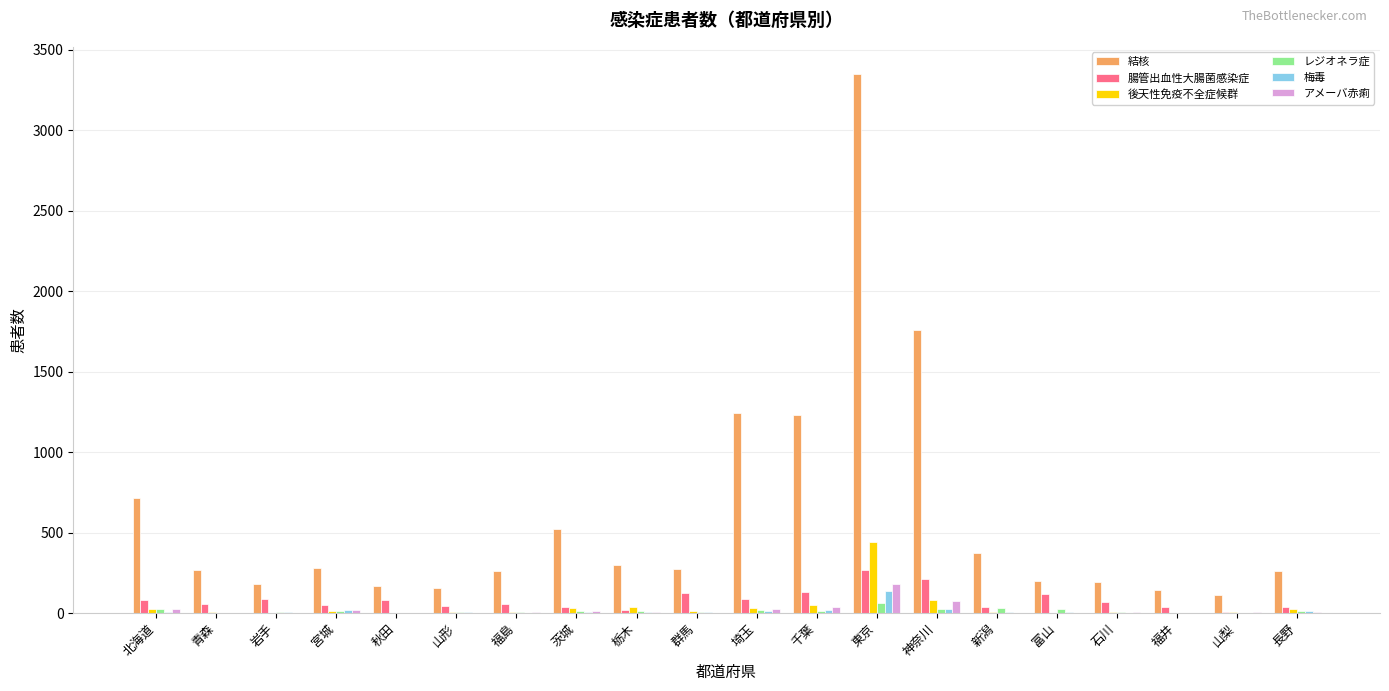

What is the total value across all series at 宮城?

392